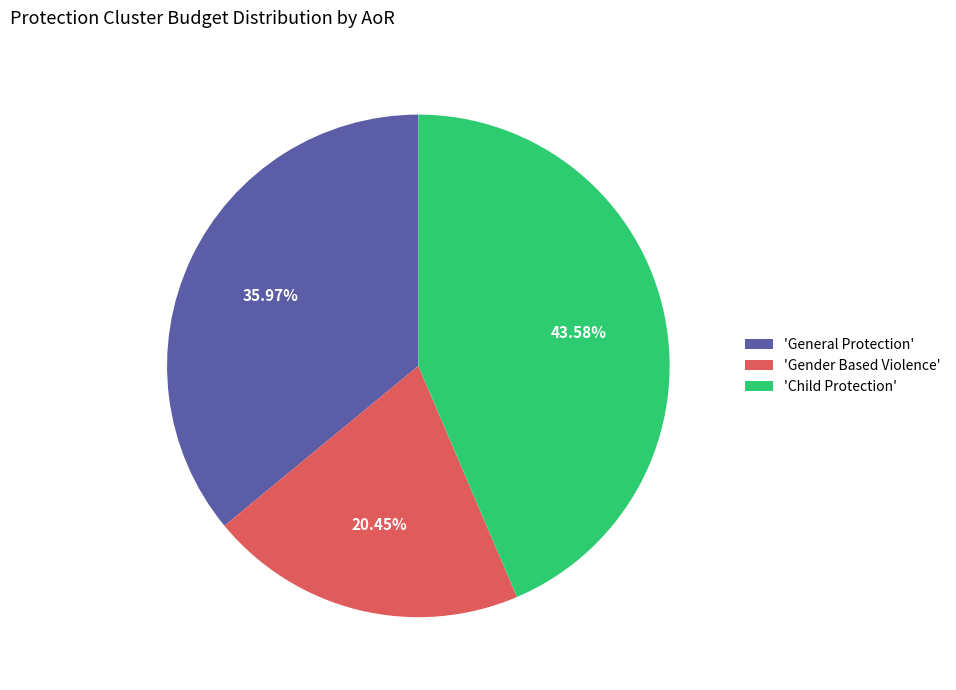

Approximately how many times larger is the value at 'Gender Based Violence' compared to 'General Protection'?

0.6